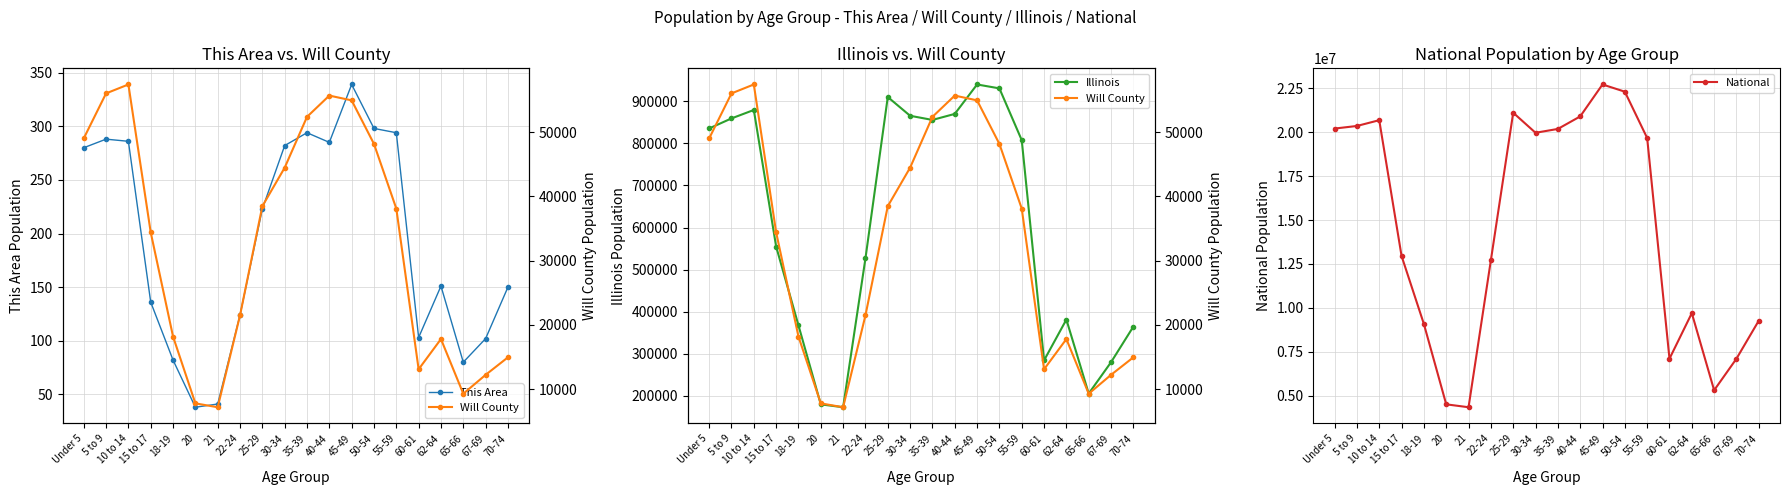

Rank the series by their maximum value, from highest to lowest.

National, Illinois, Will County, This Area